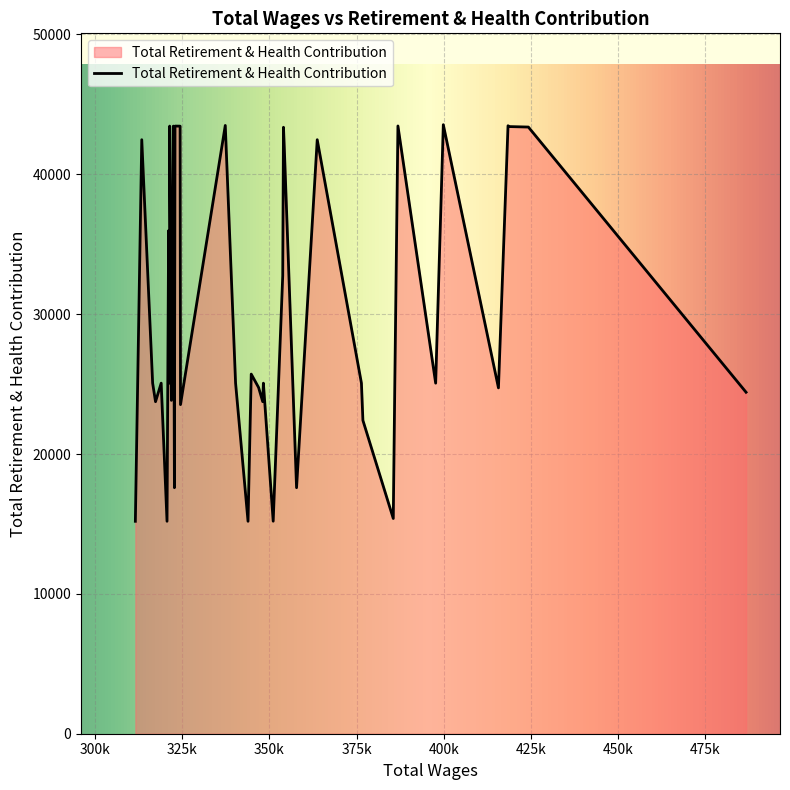

Which category has the highest value across all series?

399880